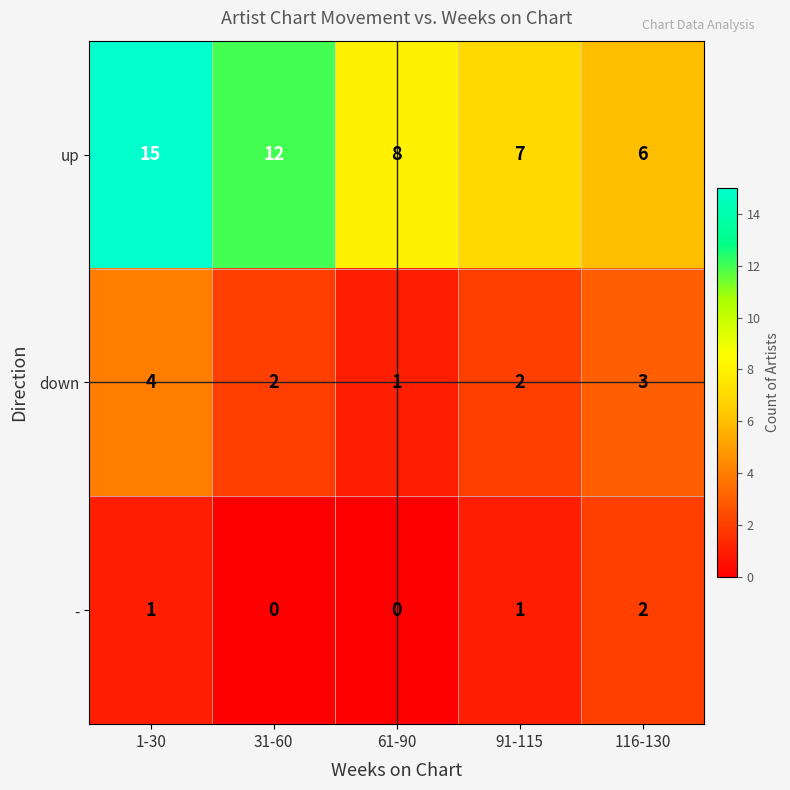

What is the spread (max minus min) of values at 61-90?

8